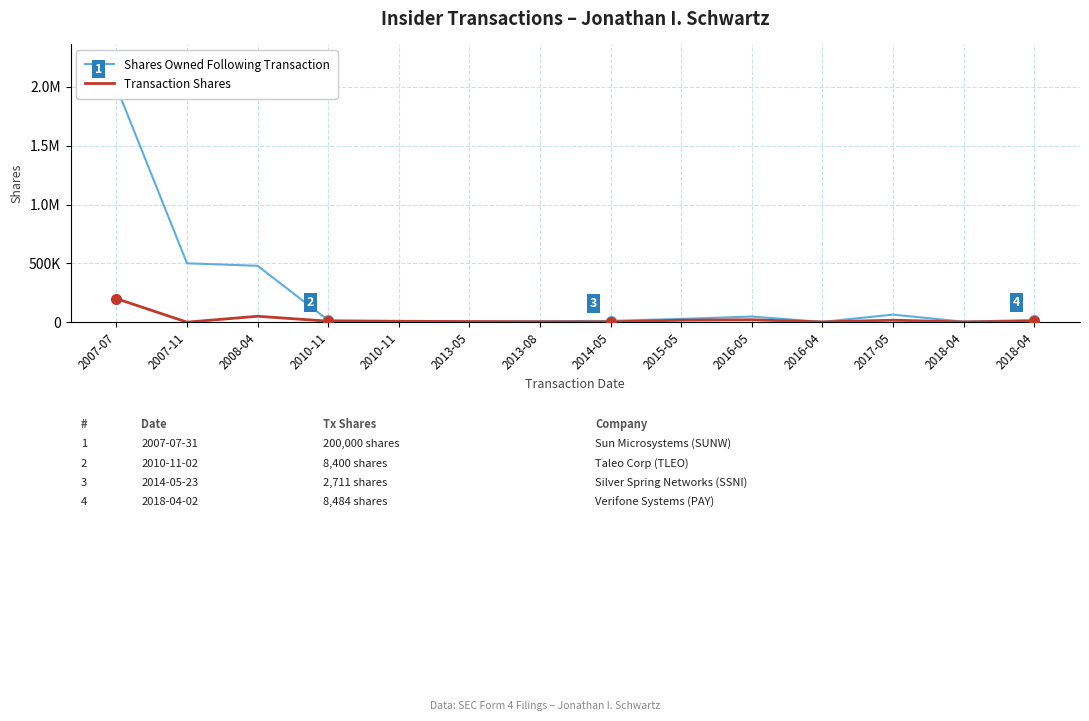

At which category does Transaction Shares reach its first local valley?

2007-11